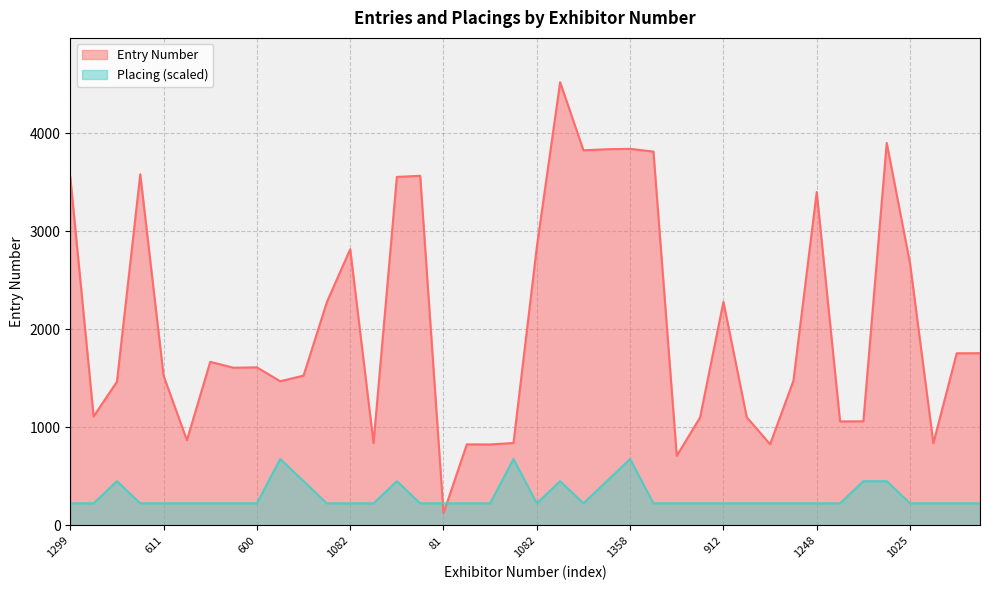

What is the label of the 4th point from the left?

1309